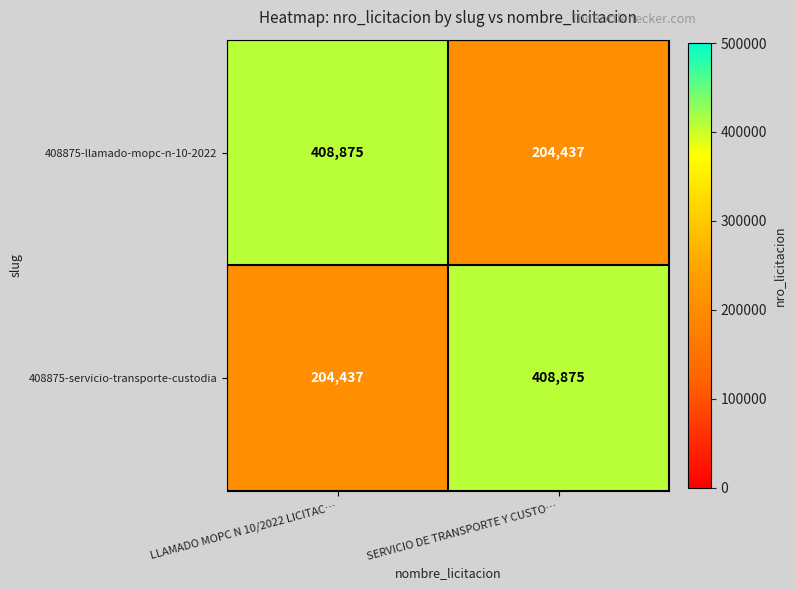

How many distinct data groups are displayed?

2